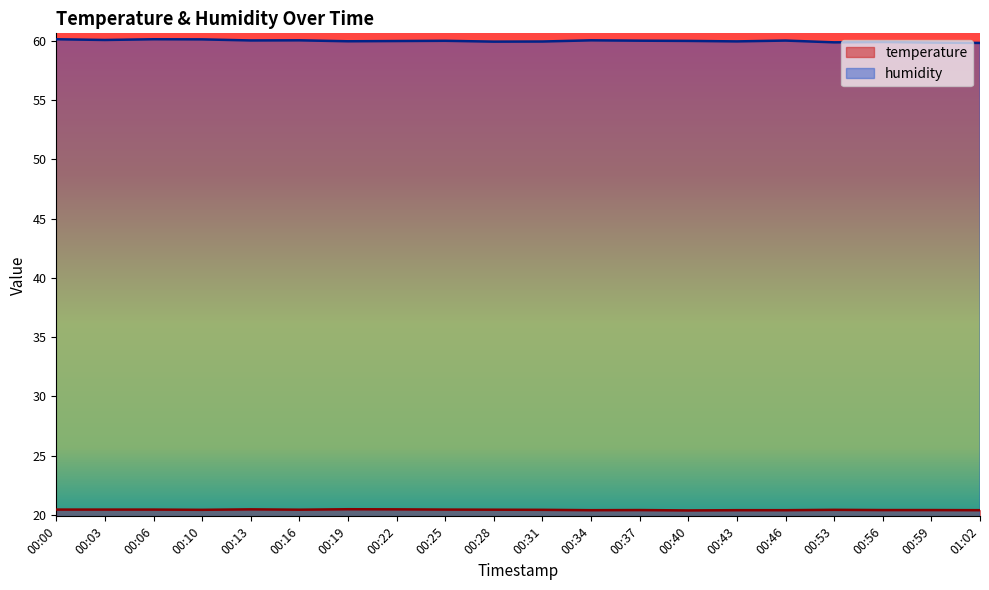

Count the number of categories in the chart.

20